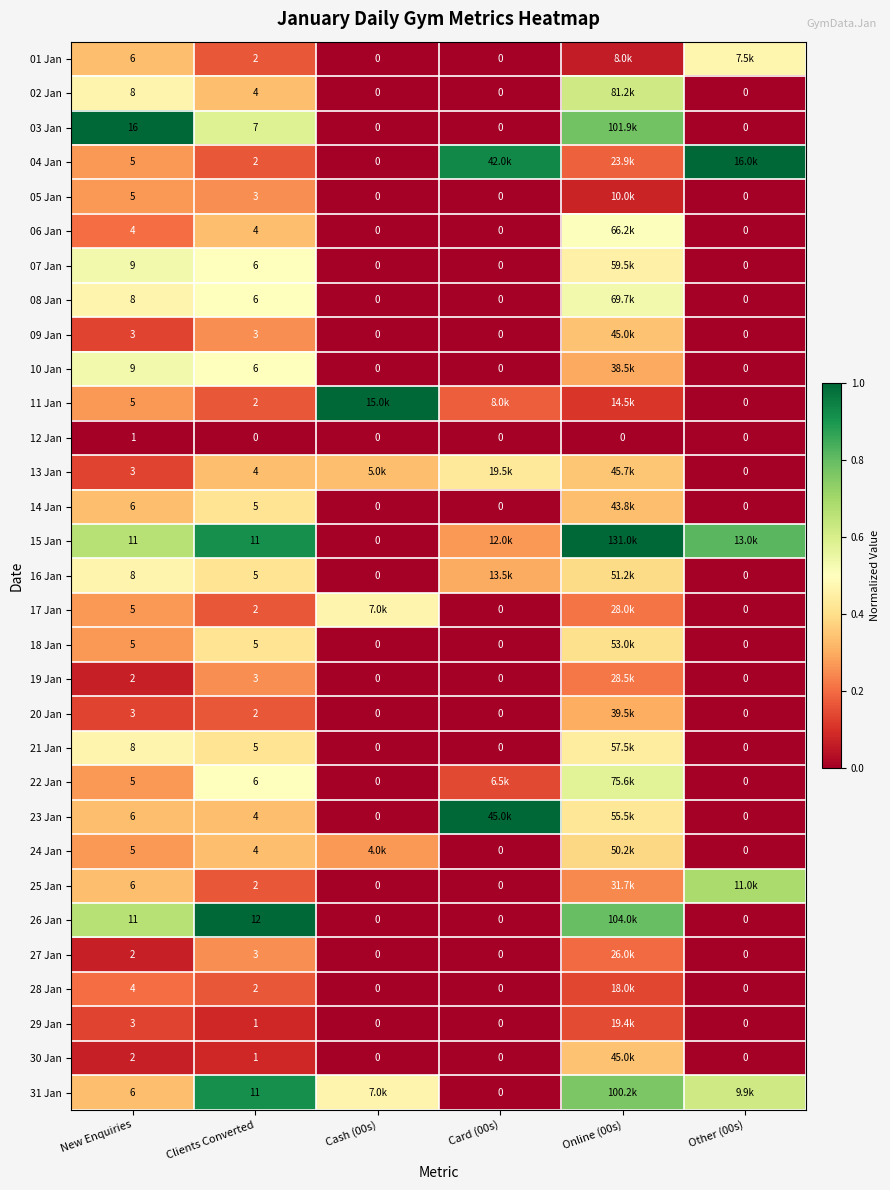

What is the total value across all series at Clients Converted?

133.0